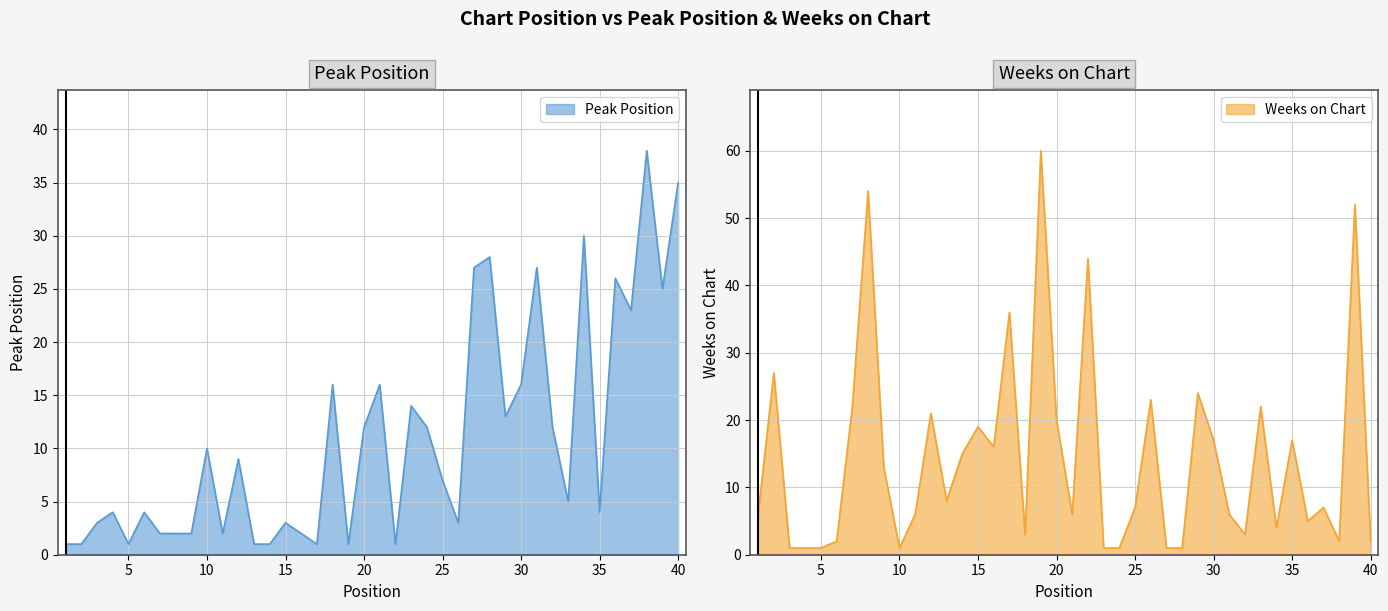

What is the difference between the highest and lowest values at 37?

16